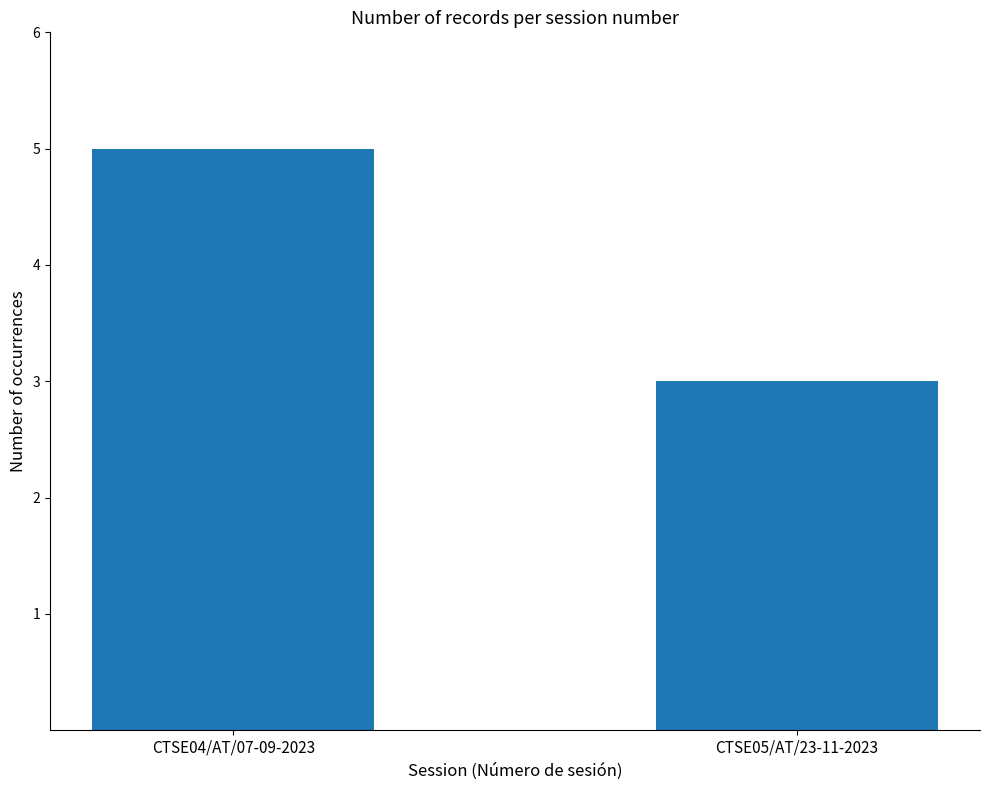

What is the change in value from CTSE04/AT/07-09-2023 to CTSE05/AT/23-11-2023?

-2